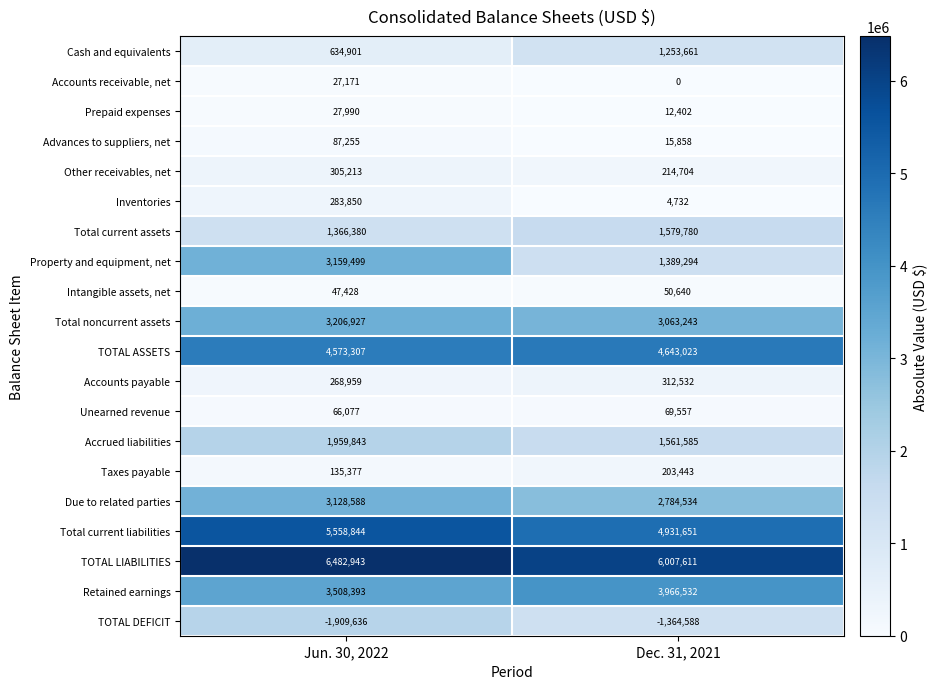

The value of Property and equipment, net at Dec. 31, 2021 is 1389294. True or false?

True